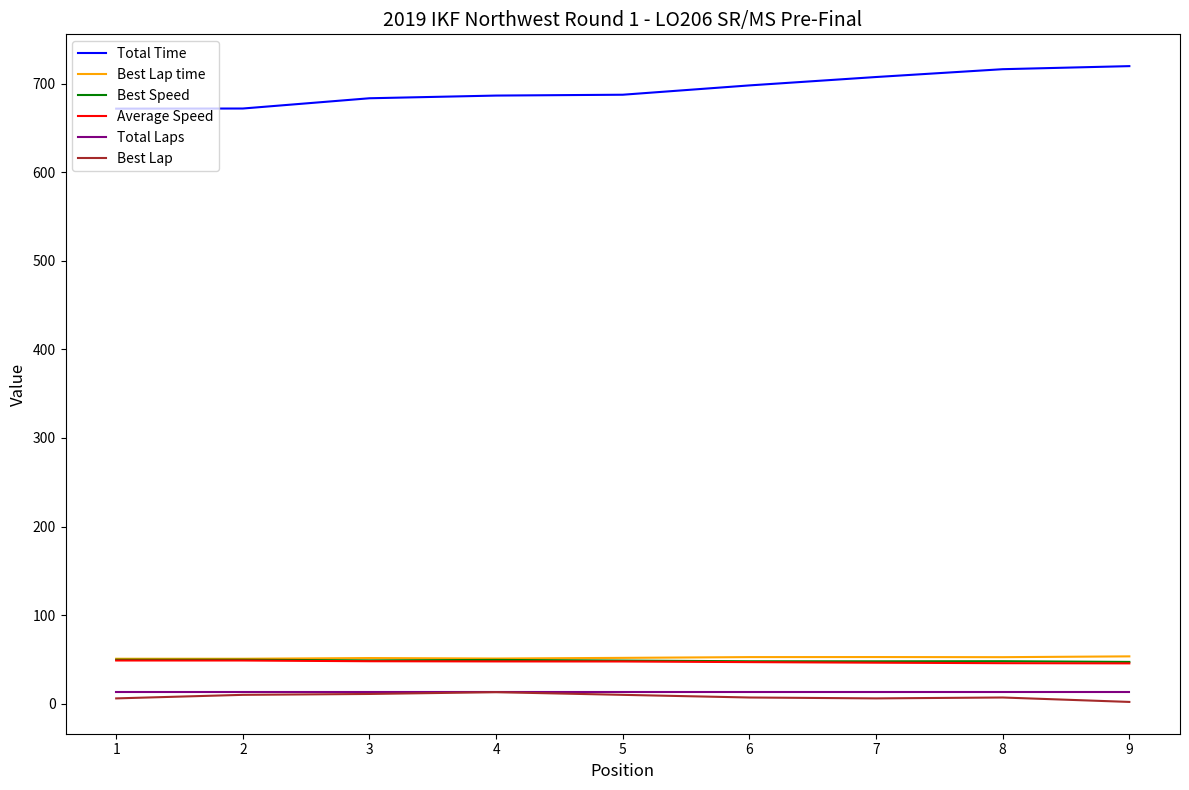

What are all the series names shown in the legend?

Total Time, Best Lap time, Best Speed, Average Speed, Total Laps, Best Lap